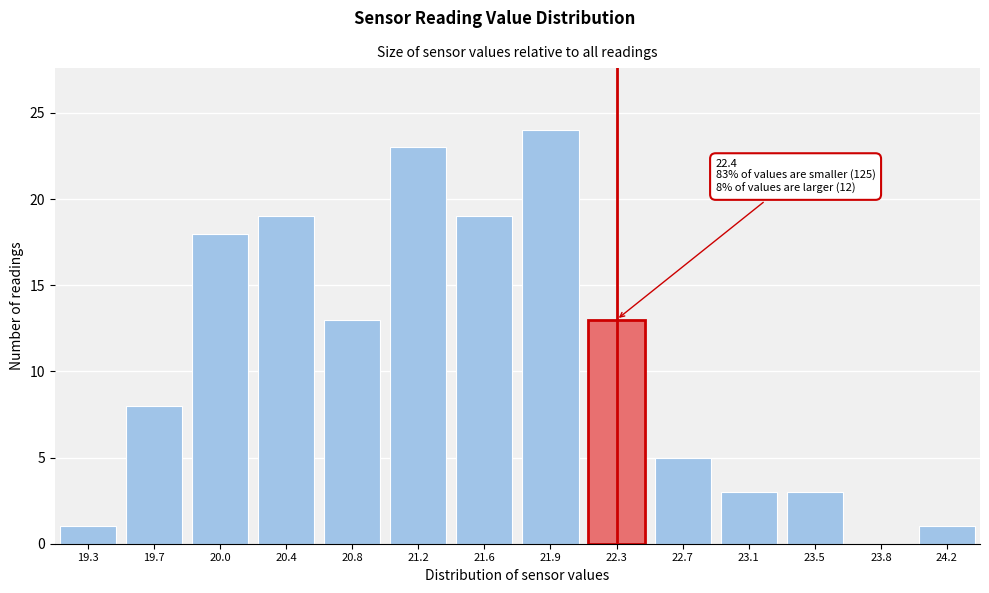

Reading right to left, extract all data points from this chart.

24.2=1	23.8=0	23.5=3	23.1=3	22.7=5	22.3=13	21.9=24	21.6=19	21.2=23	20.8=13	20.4=19	20.0=18	19.7=8	19.3=1